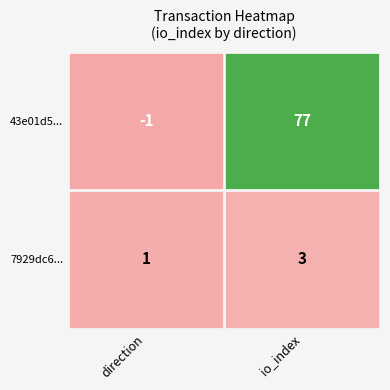

Which series has the largest range (max minus min)?

43e01d5...